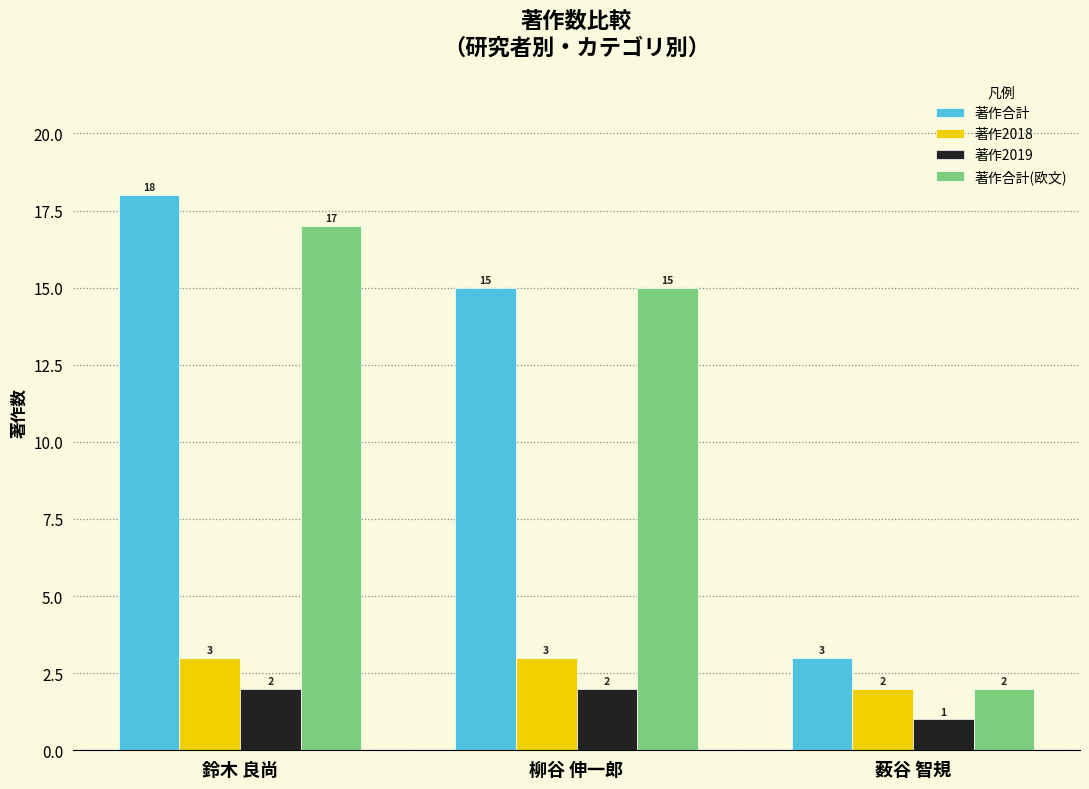

The value of 著作合計 at 鈴木 良尚 is 24. True or false?

False